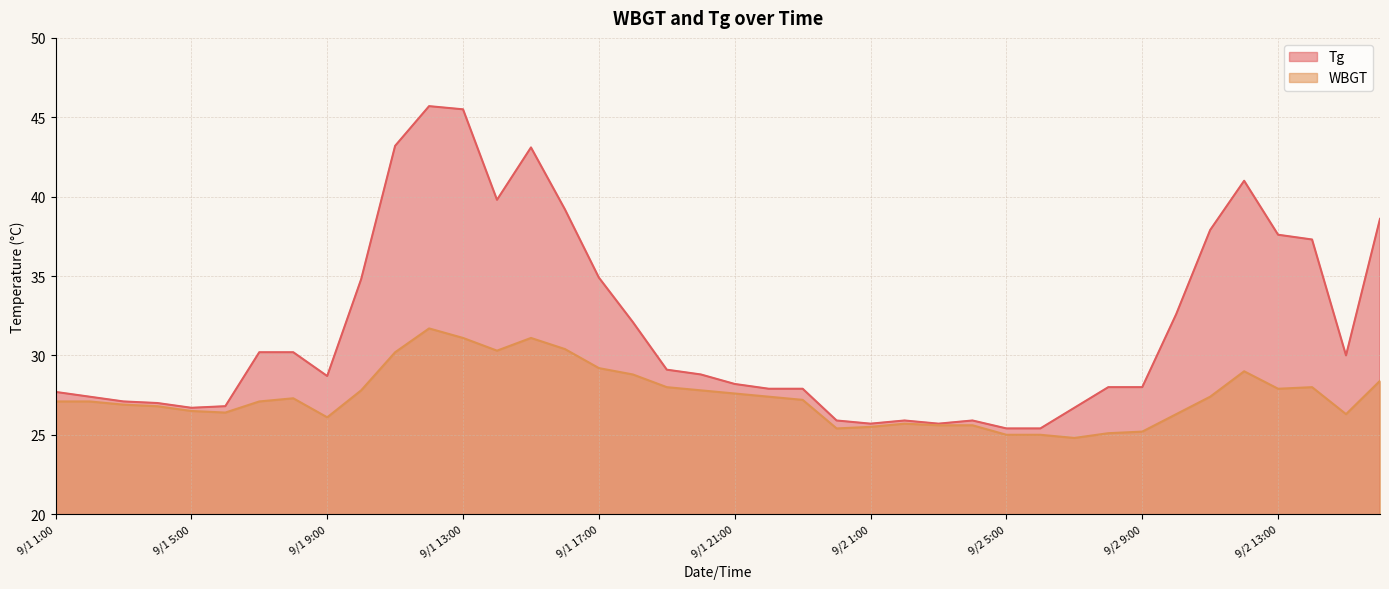

What is the total value across all series at 9/2 1:00?

51.2